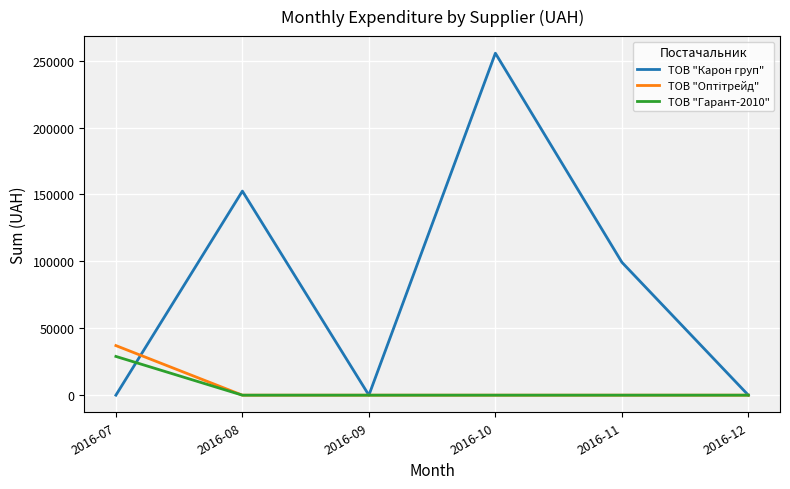

Is this an area chart (filled region under the line)?

No